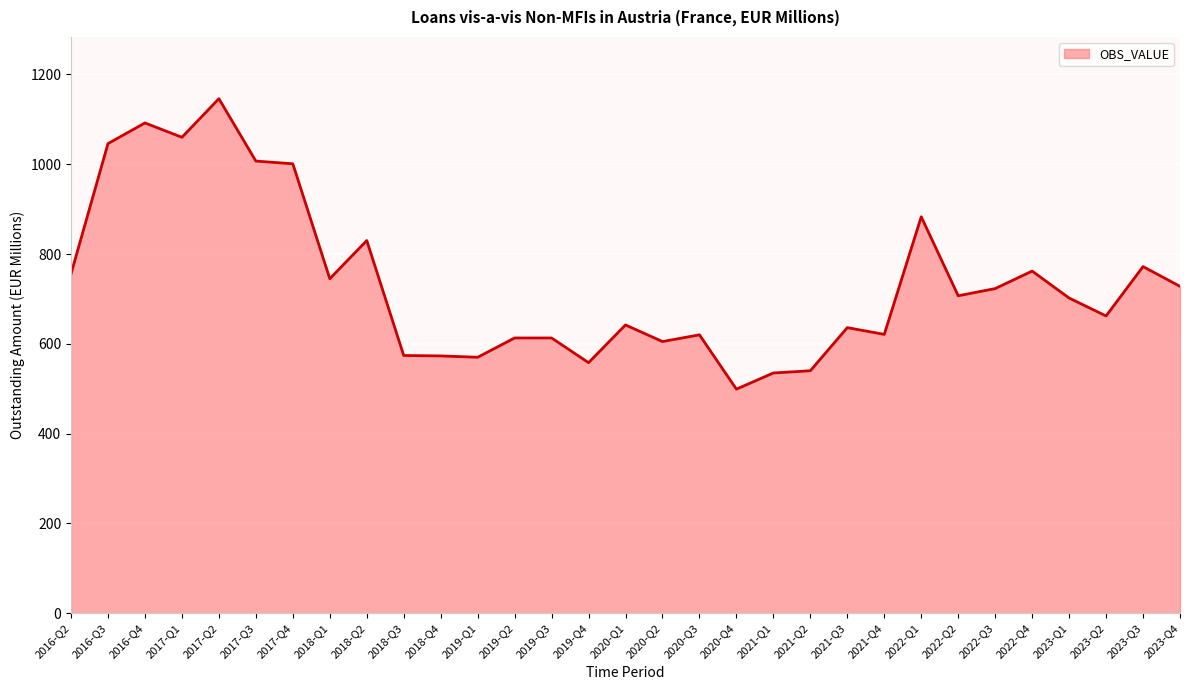

Where is the first local maximum?

2016-Q4